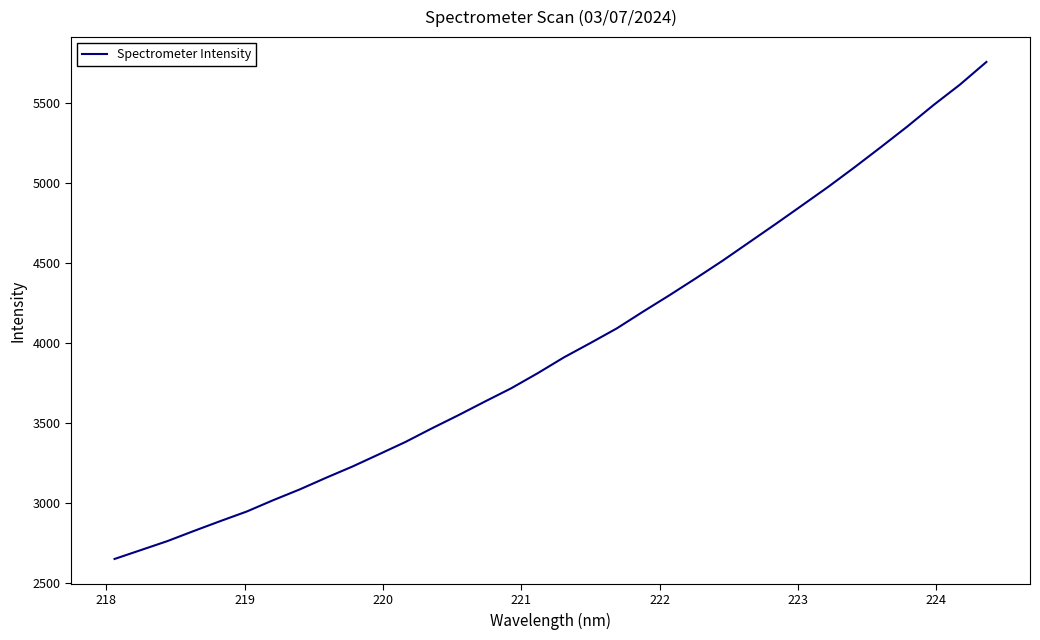

What is the smallest value displayed?

2652.7